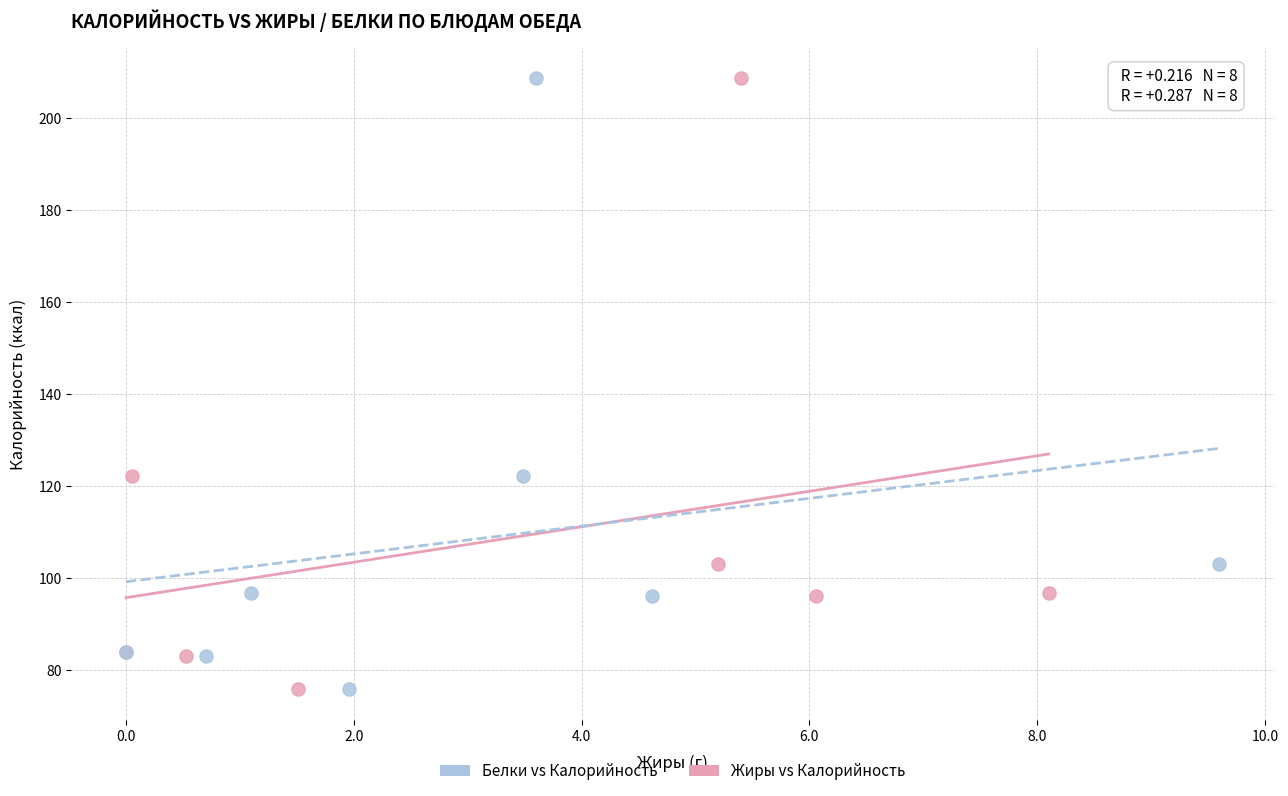

What are all the series names shown in the legend?

Белки vs Калорийность, Жиры vs Калорийность